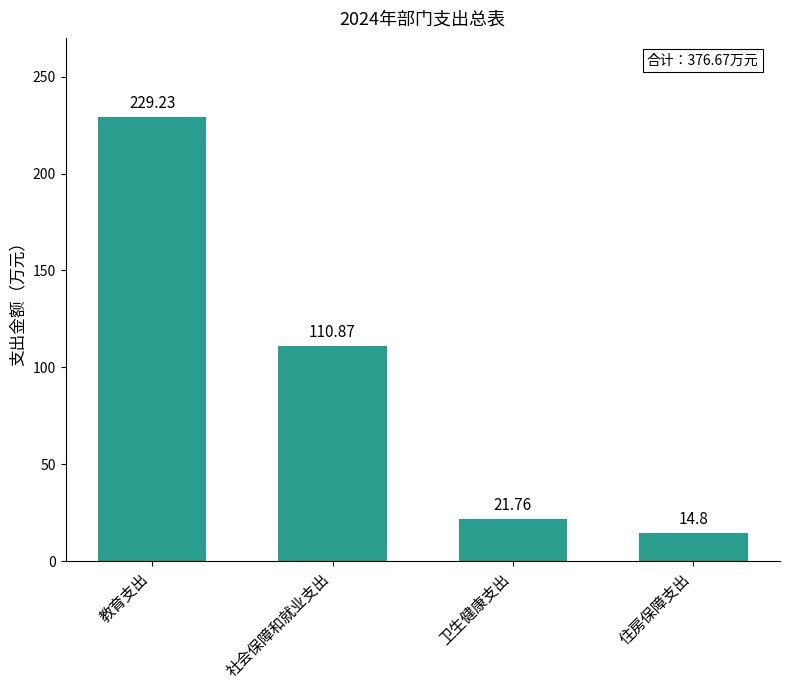

Rank the categories by value from lowest to highest.

住房保障支出, 卫生健康支出, 社会保障和就业支出, 教育支出